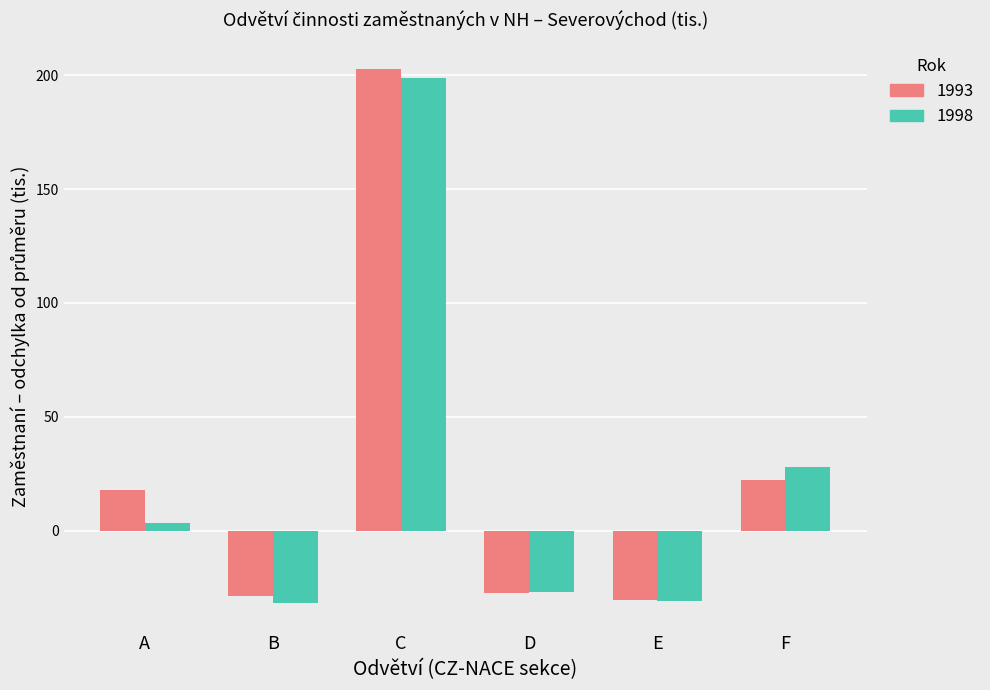

What is the spread (max minus min) of values at D?

0.8